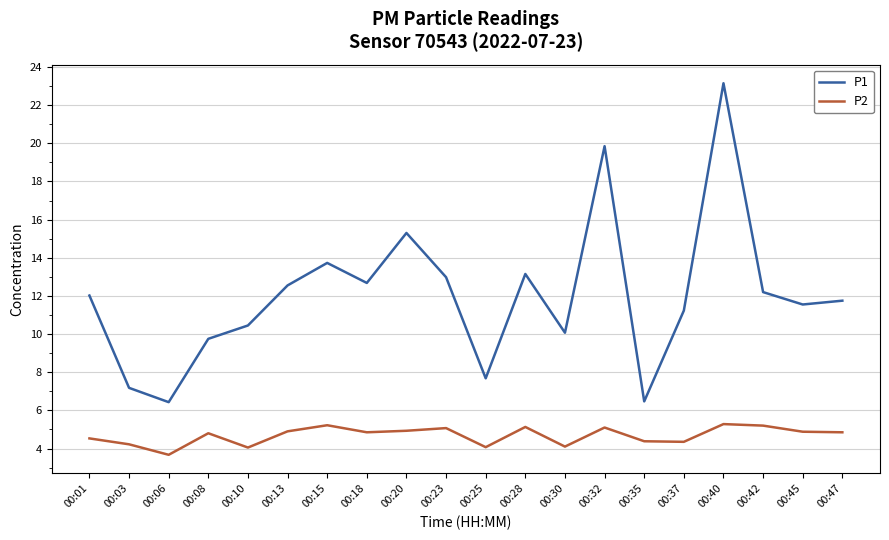

What are all the series names shown in the legend?

P1, P2